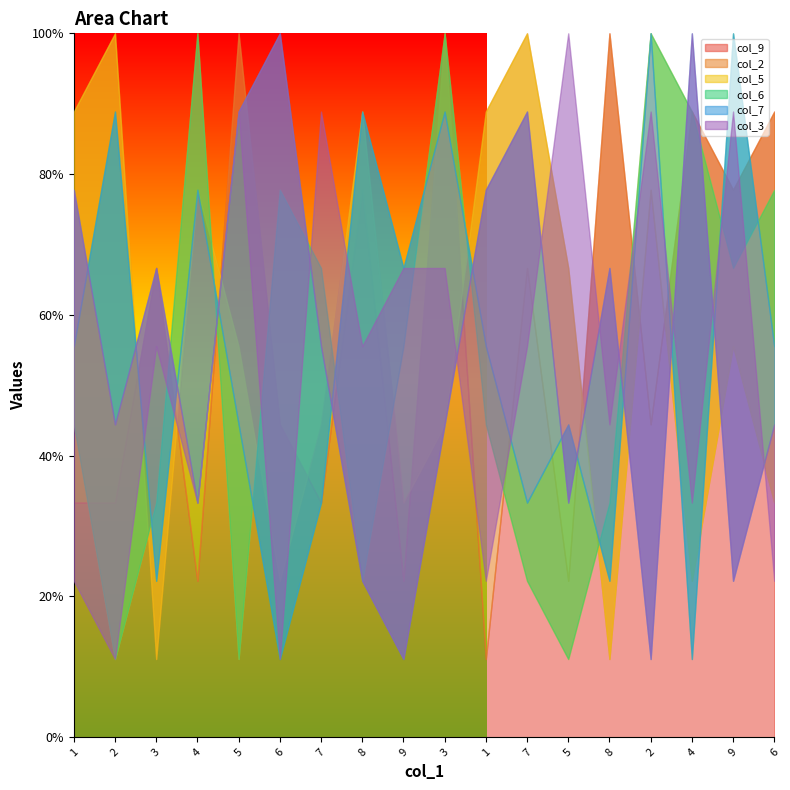

Which series changed the most between 7 and 3?

col_9